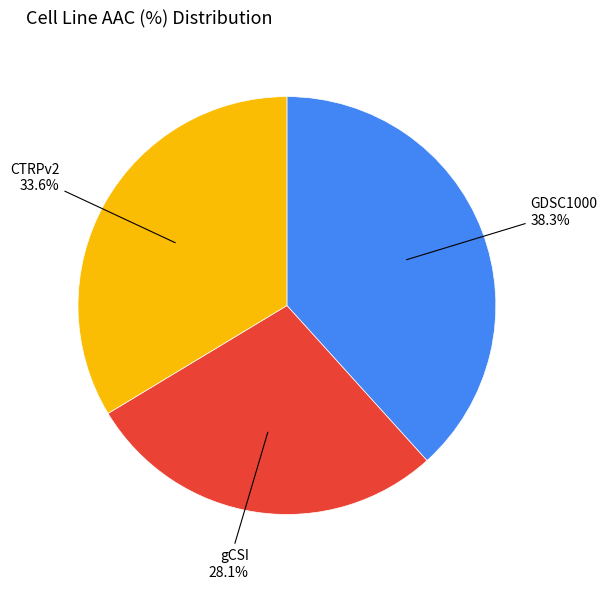

Does gCSI represent more than half of the total?

No